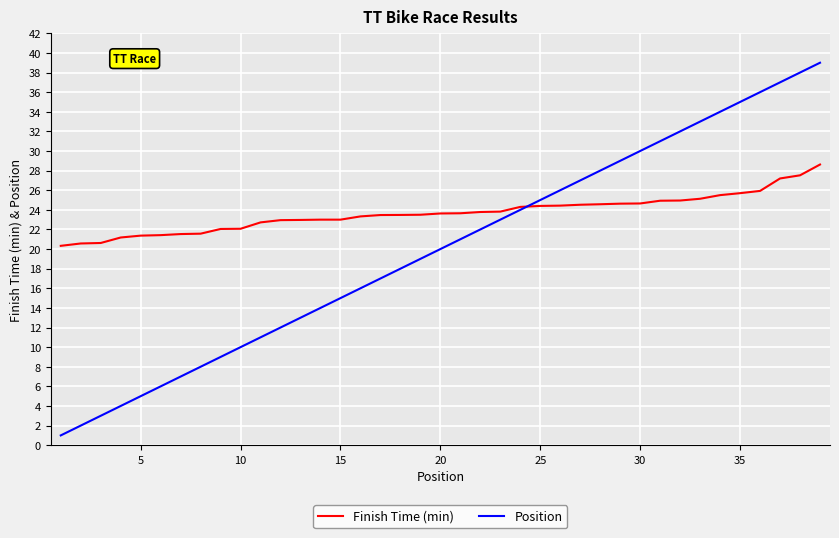

Which series has the largest total across all categories?

Finish Time (min)